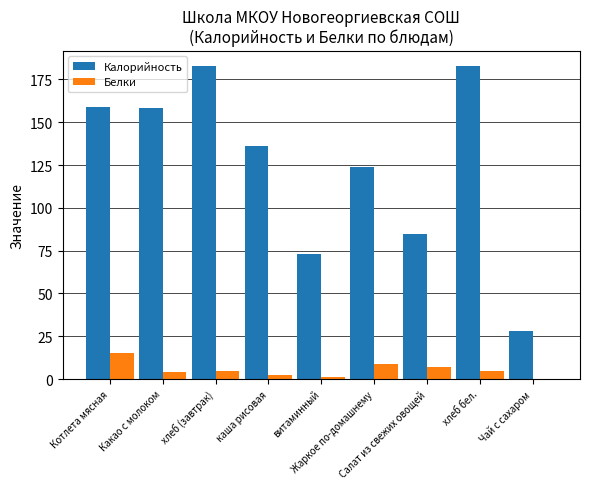

What is the greatest value displayed?

182.6